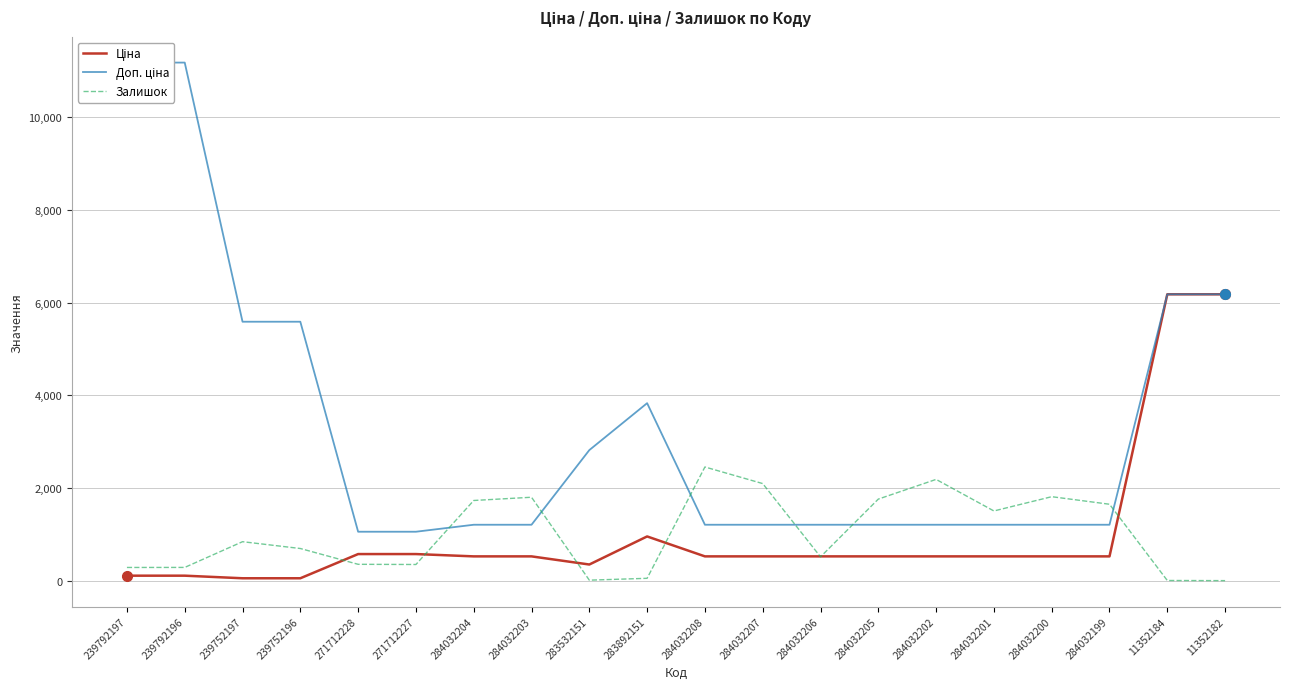

Is it true that Залишок equals 885.0 at 284032208?

False